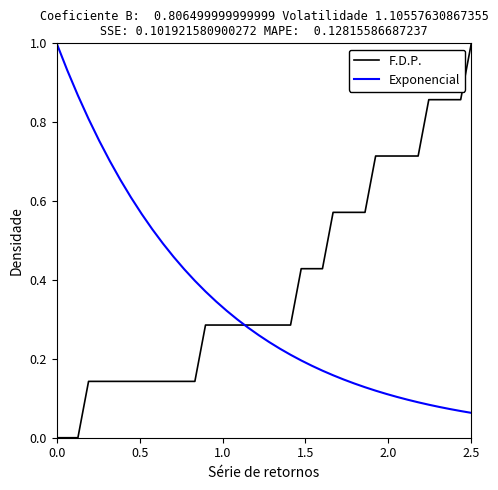

What is the greatest value displayed?

1.0